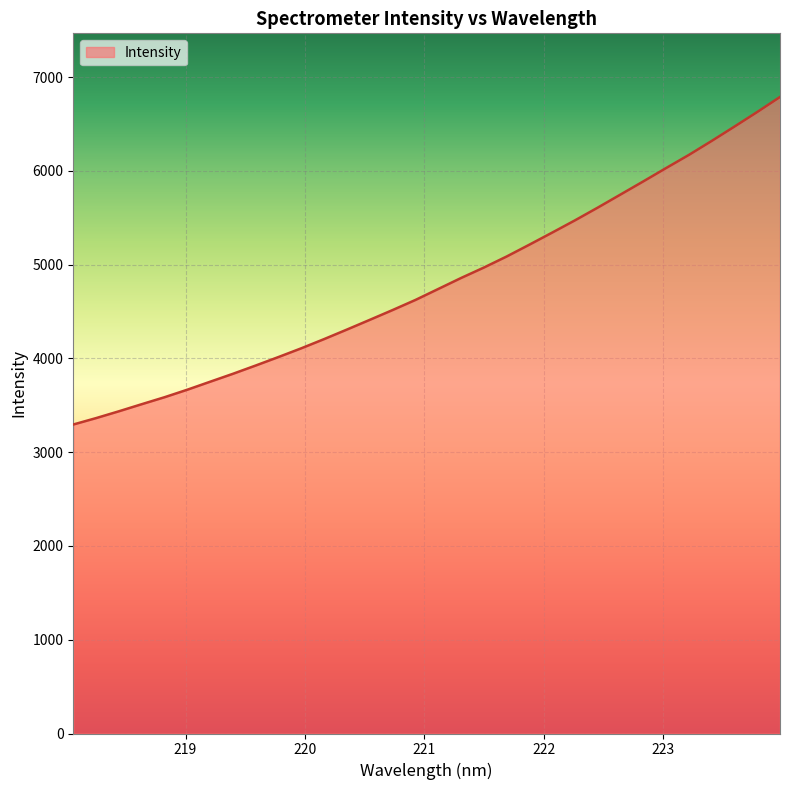

What is the smallest value displayed?

3295.1